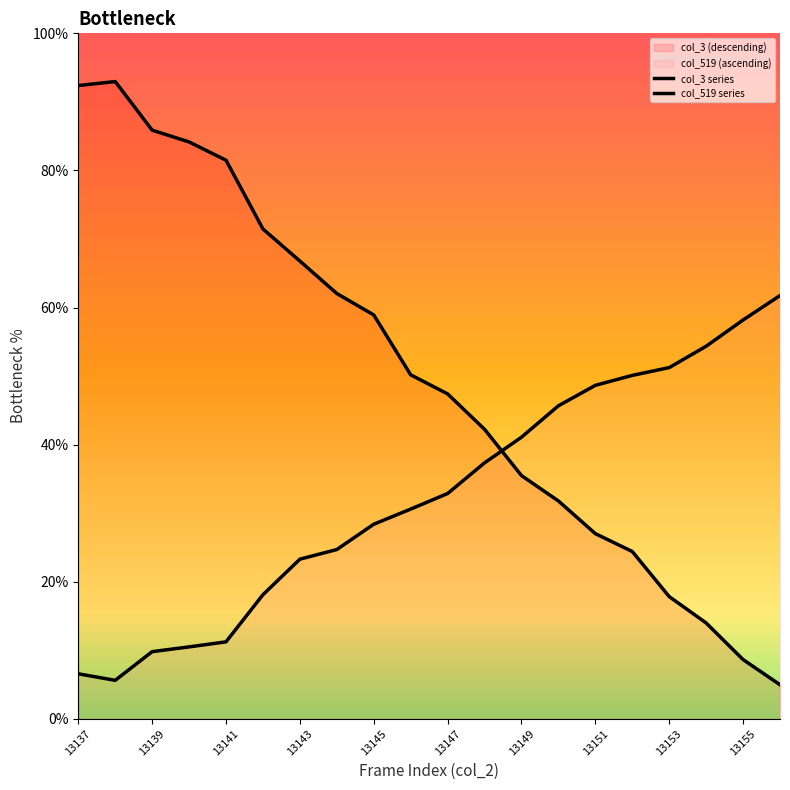

Reading left to right, list all the values displayed in this chart.

col_3 series: 92.4	93.0	85.9	84.2	81.5	71.5	66.8	62.0	58.9	50.2	47.4	42.2	35.5	31.8	27.0	24.4	17.8	14.0	8.6	5.0
col_519 series: 6.6	5.6	9.8	10.5	11.2	18.1	23.3	24.7	28.4	30.6	32.9	37.3	41.1	45.7	48.6	50.1	51.2	54.4	58.2	61.7